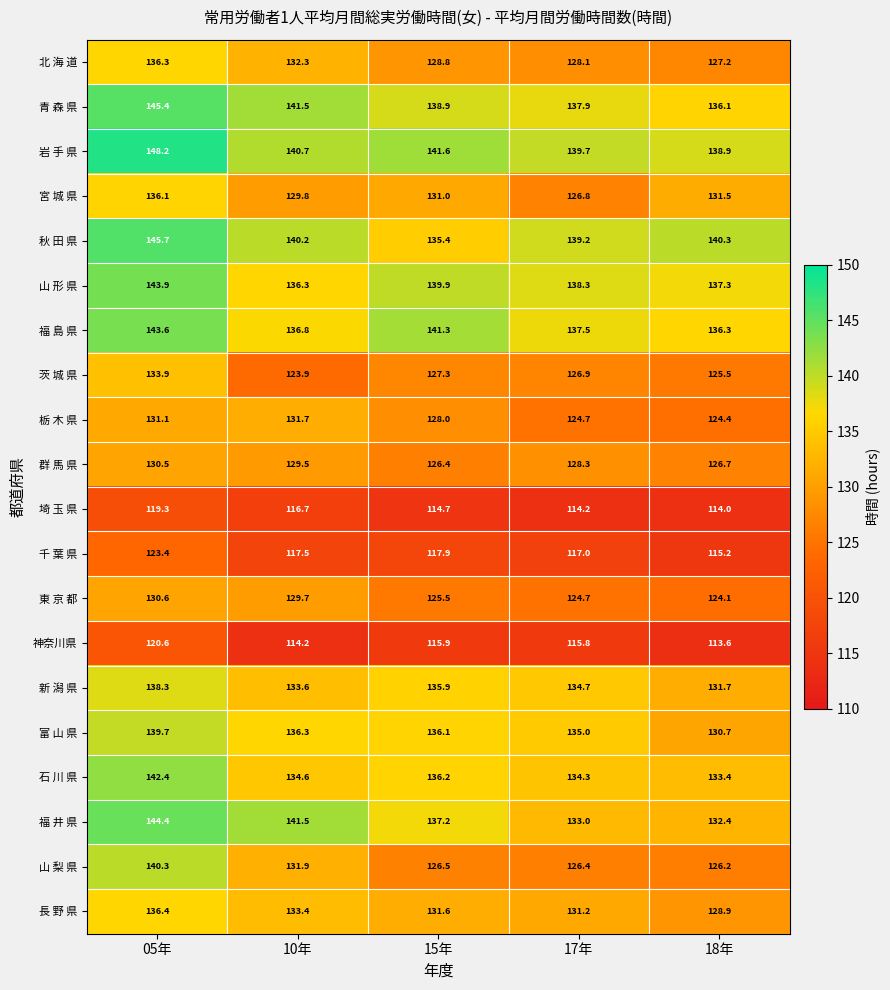

The value of 秋 田 県 at 10年 is 140.2. True or false?

True